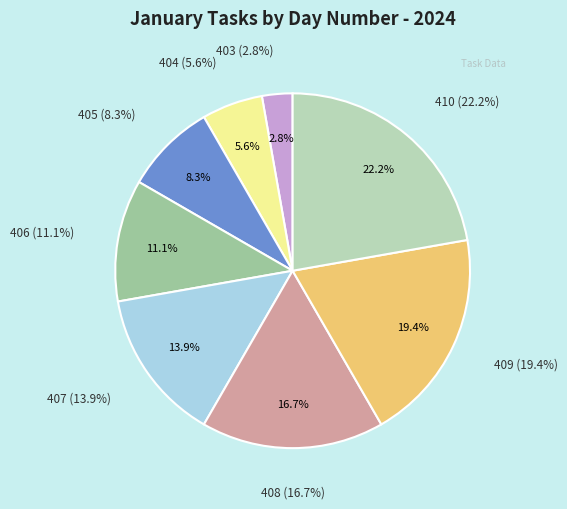

Rank the categories by value from highest to lowest.

410, 409, 408, 407, 406, 405, 404, 403